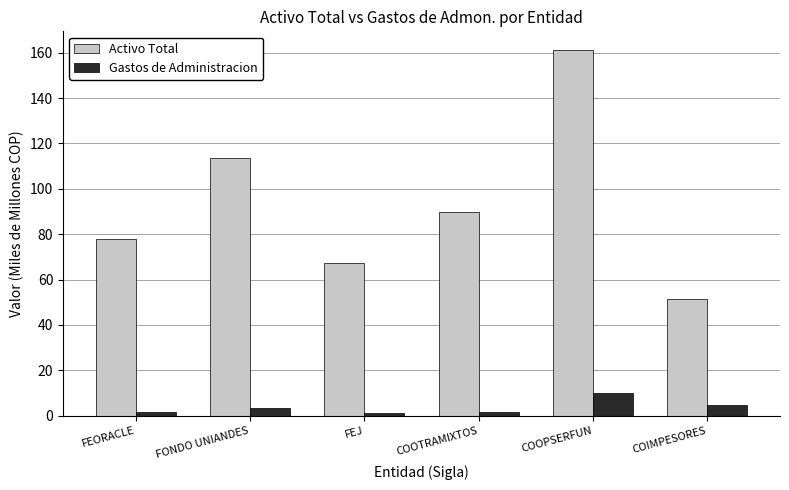

What is the sum of the Gastos de Administracion values at FEJ and FEORACLE?

2.5